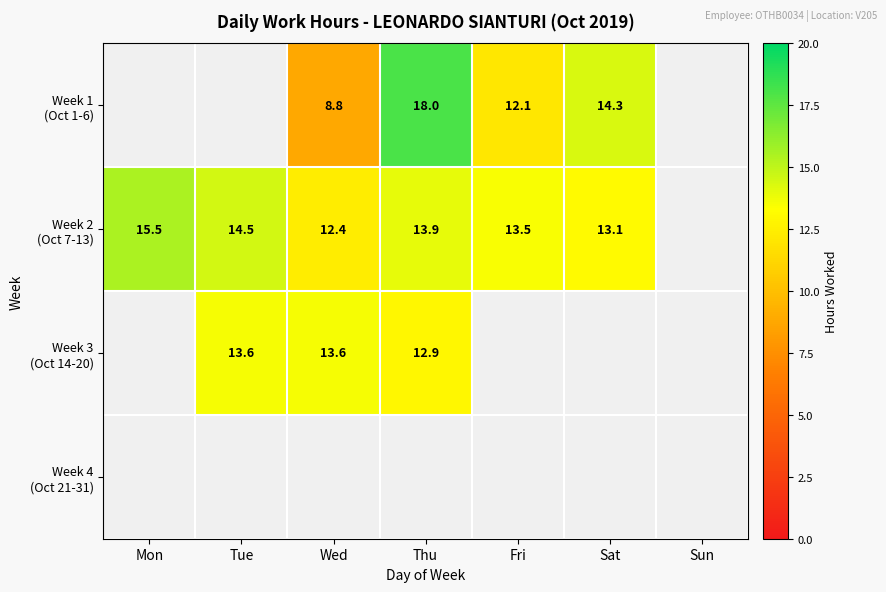

What is the sum of the Week 1 (Oct 1-6) values at Fri and Wed?

20.9